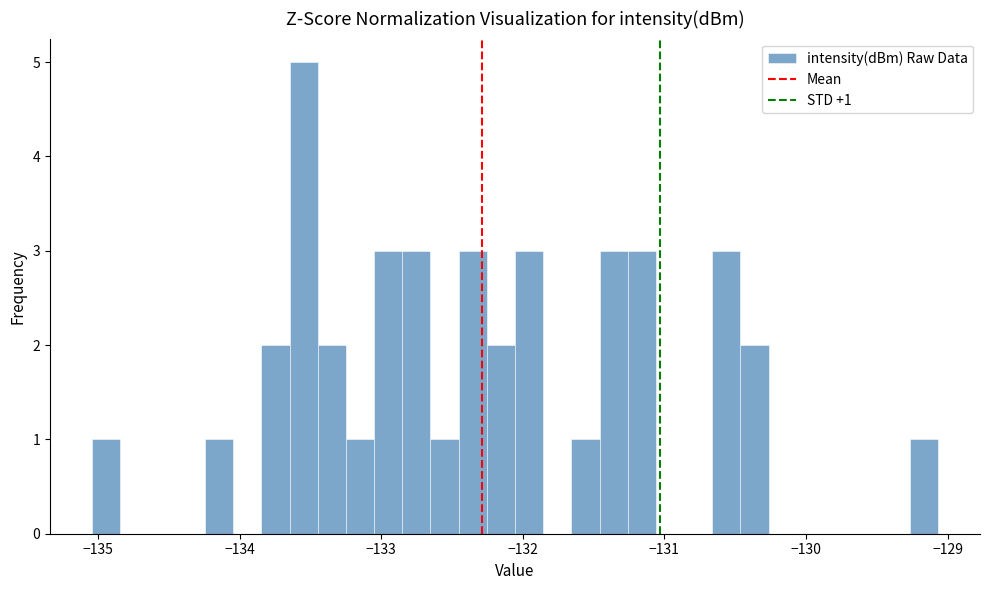

Around what value on the x-axis is the tallest bar? Give the approximate position of its centre, as read against the axis.

-133.5